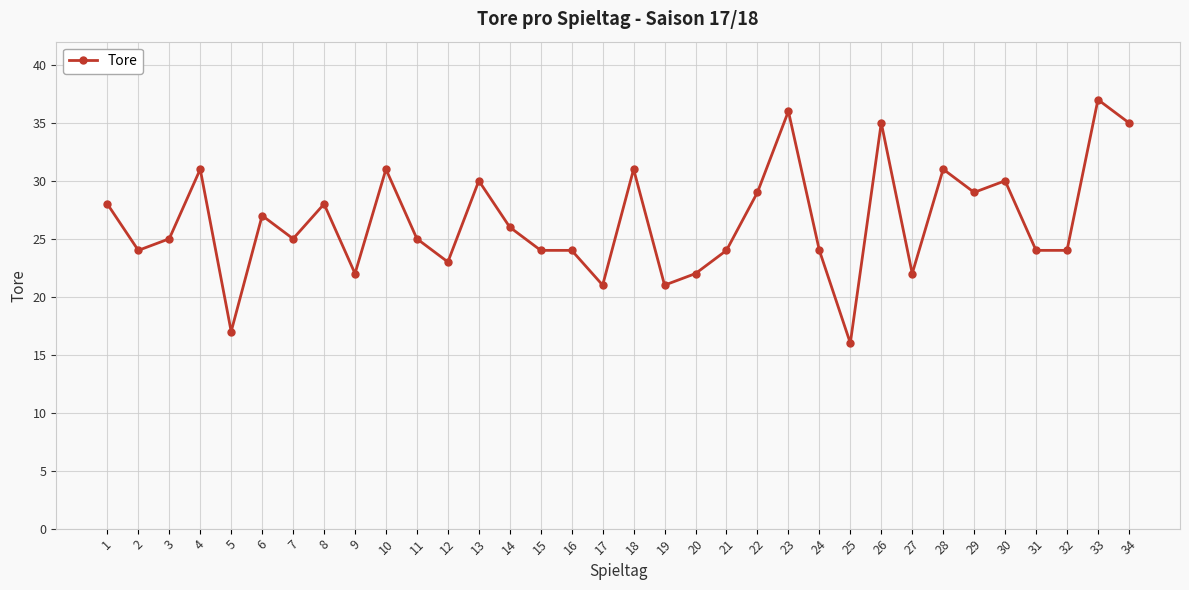

What is the ratio of the value at 26 to the value at 10?

1.1